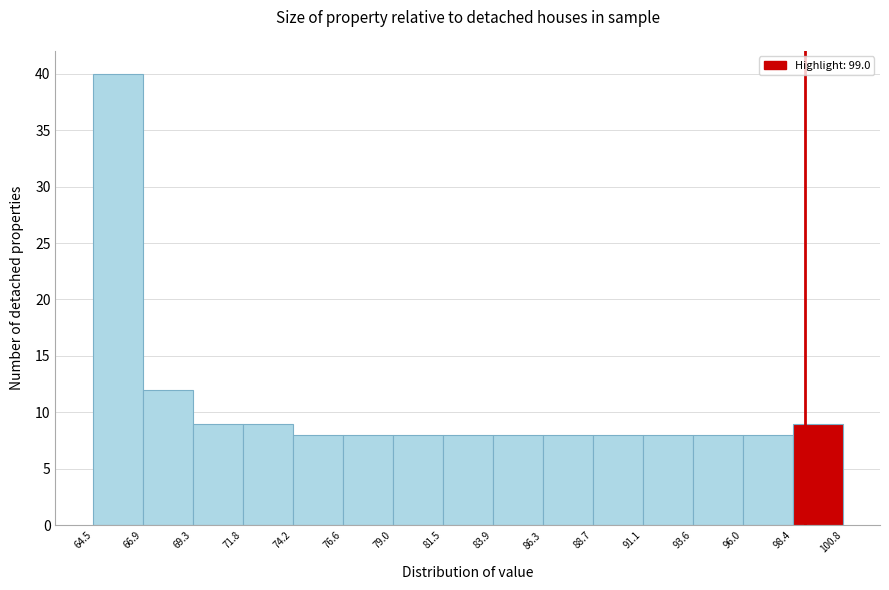

Reading left to right, list every bar in this chart as the range it spans on the x-axis followed by its height. The values are not printed on the chart, so give them approximately, as read against the axis.

64.5 to 66.9: 40
66.9 to 69.3: 12
69.3 to 71.8: 9
71.8 to 74.2: 9
74.2 to 76.6: 8
76.6 to 79.0: 8
79.0 to 81.5: 8
81.5 to 83.9: 8
83.9 to 86.3: 8
86.3 to 88.7: 8
88.7 to 91.1: 8
91.1 to 93.6: 8
93.6 to 96.0: 8
96.0 to 98.4: 8
98.4 to 100.8: 9